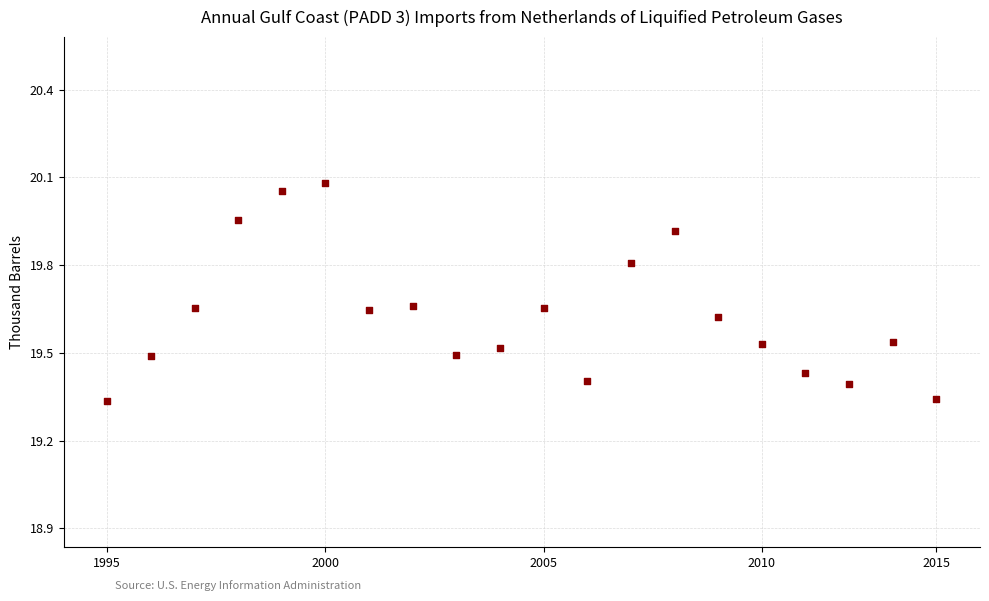

What is the range of Y values (max minus min)?

0.7